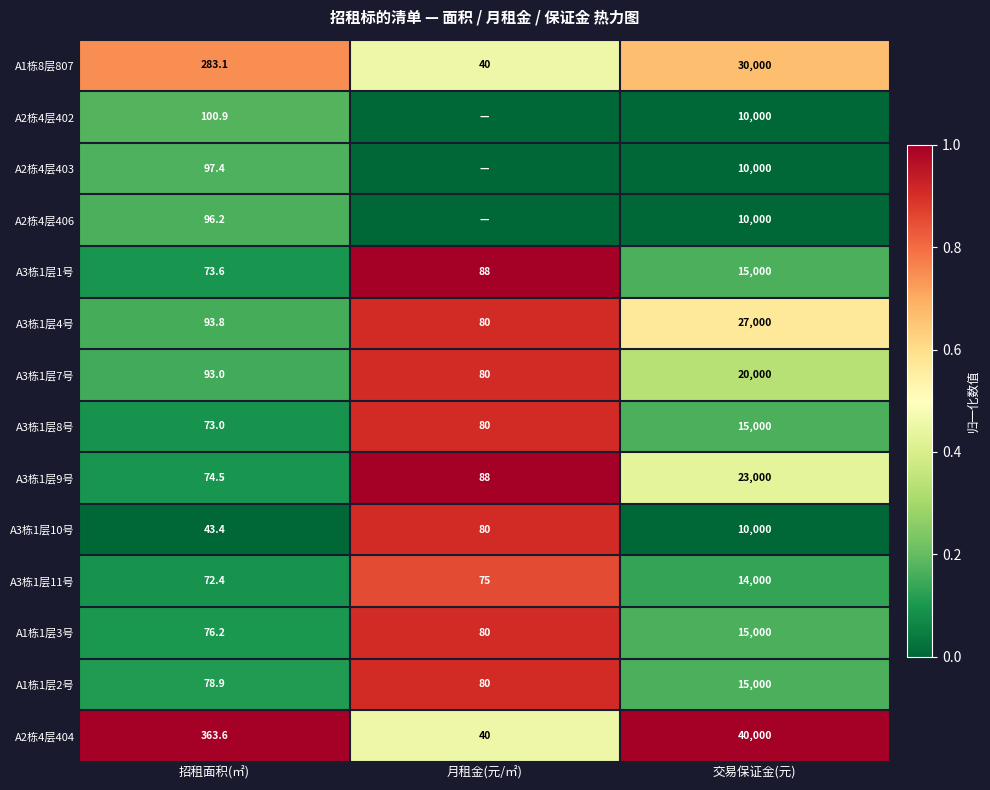

The value of A1栋8层807 at 交易保证金(元) is 30000.0. True or false?

True